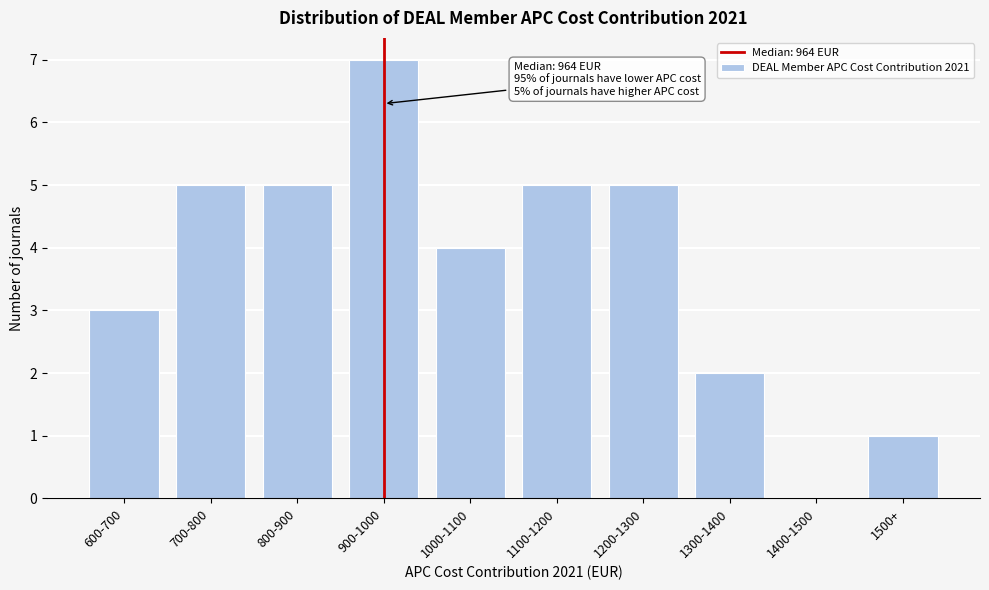

Reading right to left, transcribe all the data shown in this chart.

1500+=1	1400-1500=0	1300-1400=2	1200-1300=5	1100-1200=5	1000-1100=4	900-1000=7	800-900=5	700-800=5	600-700=3